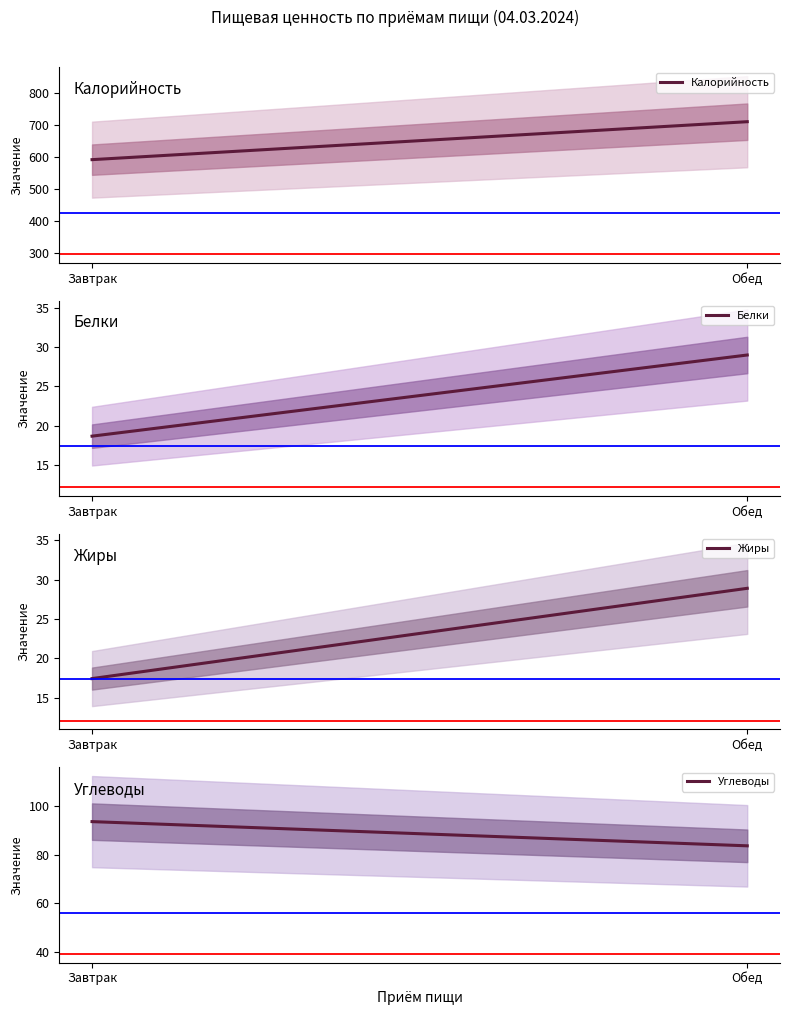

What is the label of the 1st point from the left?

Завтрак